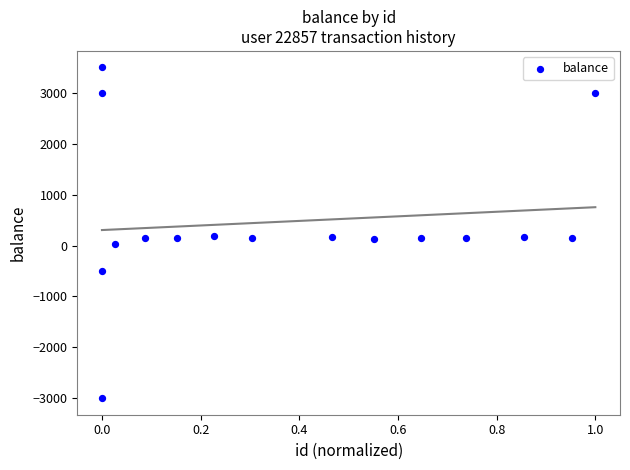

What is the range of Y values (max minus min)?

6500.0